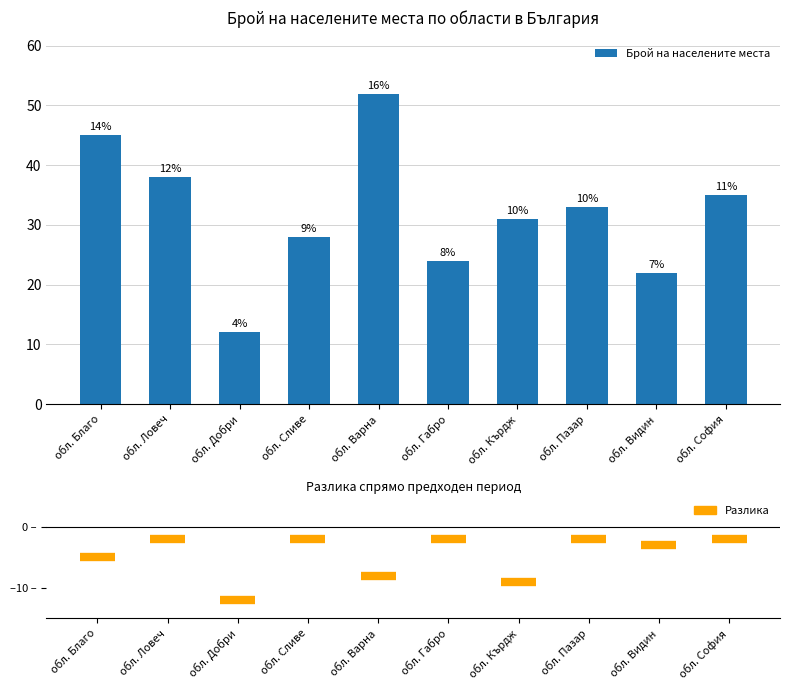

Does the chart contain any negative values?

No